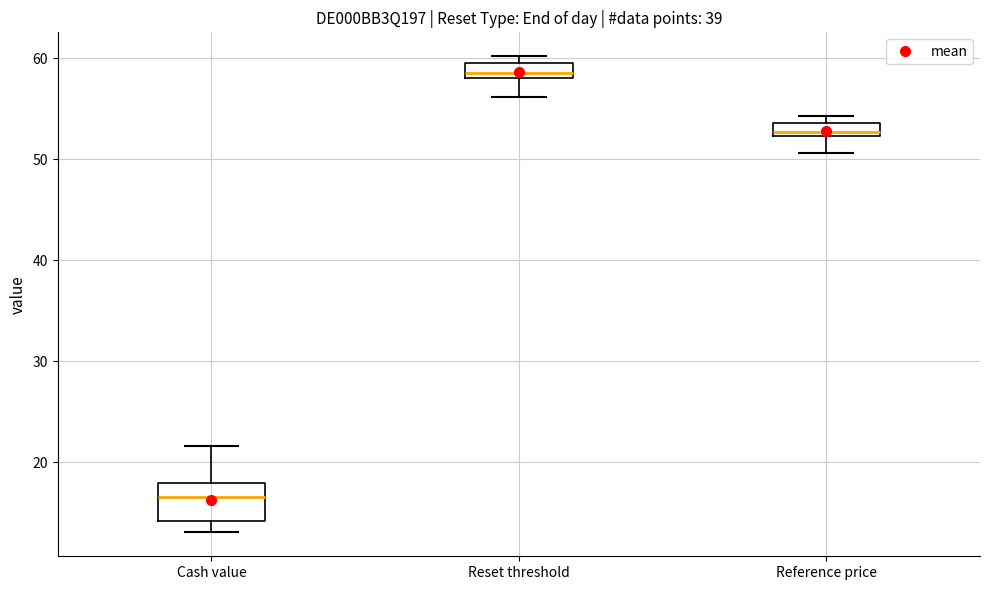

Where does the median line of the box for Cash value sit on the y-axis? The values are not printed on the chart, so give them approximately, as read against the axis.

17